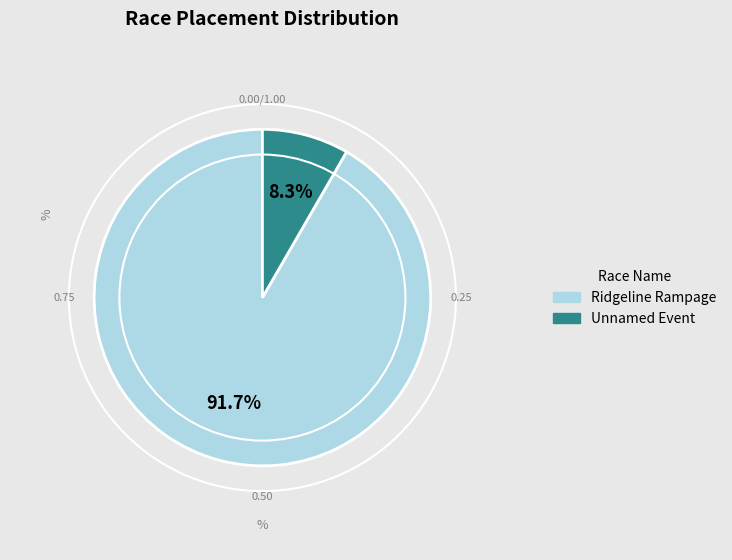

Count the number of slices in the pie.

2